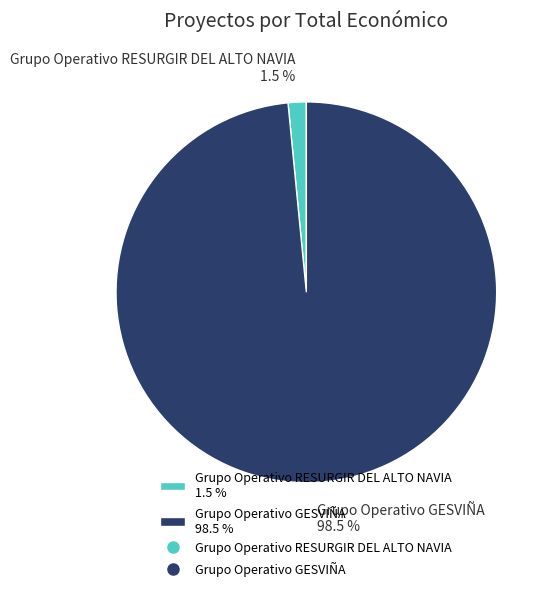

To the nearest percent, what is the difference between the largest and smallest slice percentages?

97%